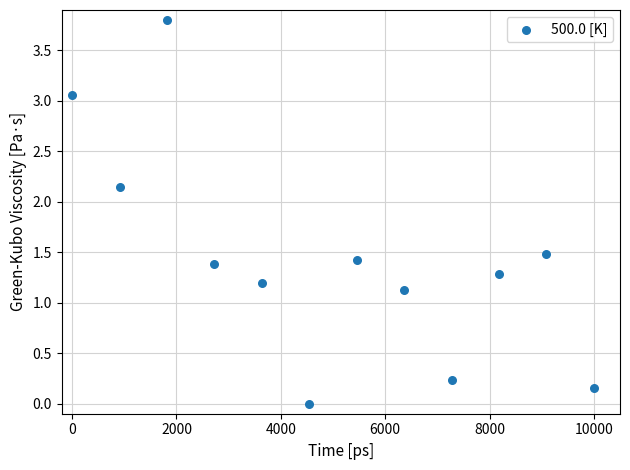

What is the average Y value?

1.4